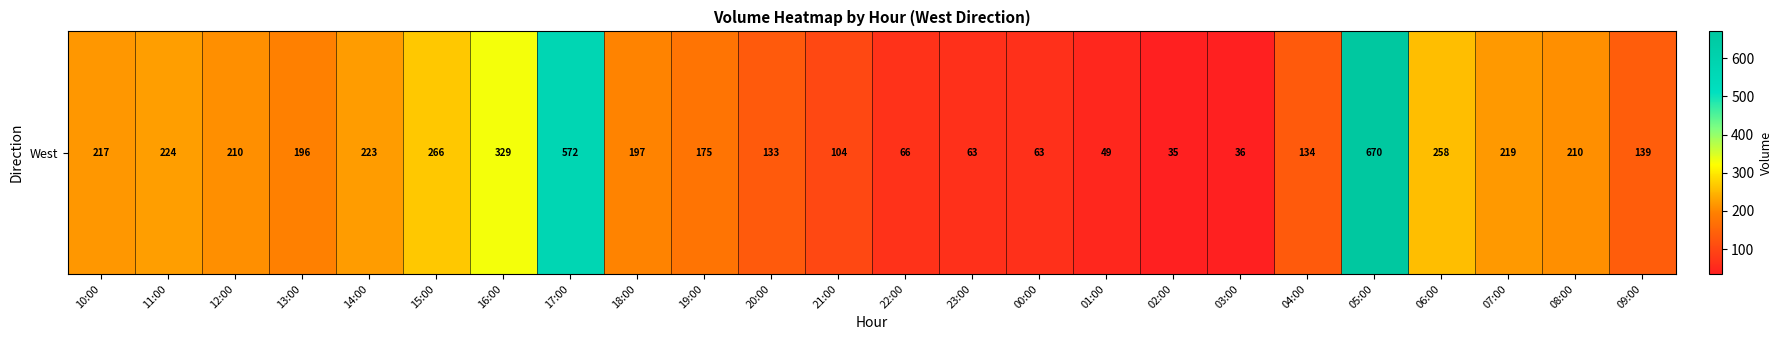

What is the maximum value shown in the chart?

670